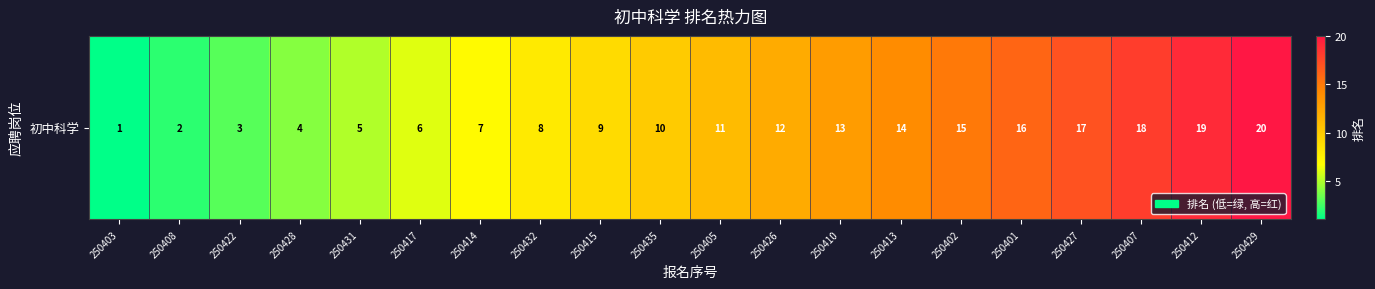

What is the sum of all values?

210